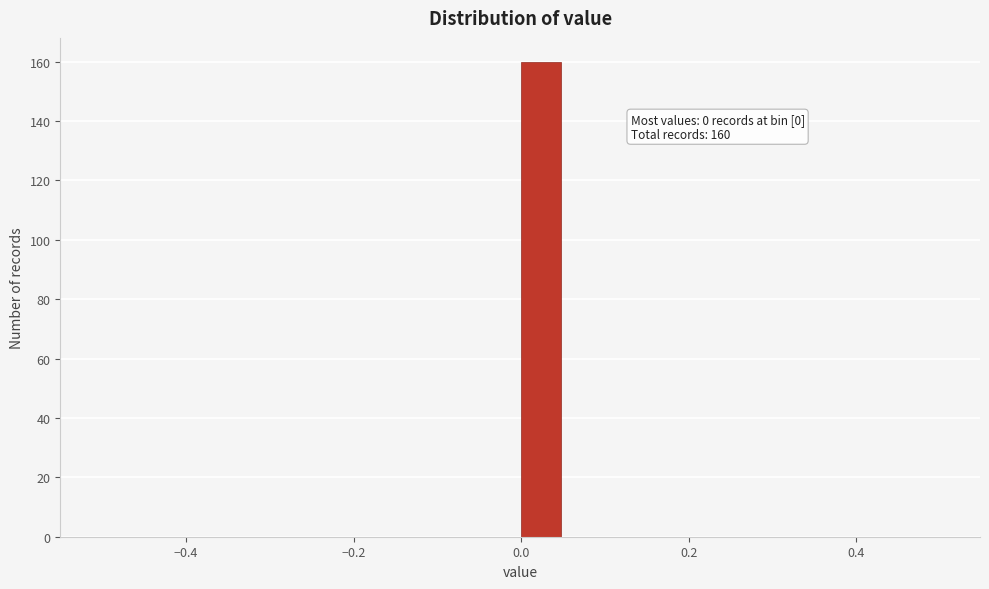

Read against the x-axis, roughly where is the centre of the tallest bar?

0.02